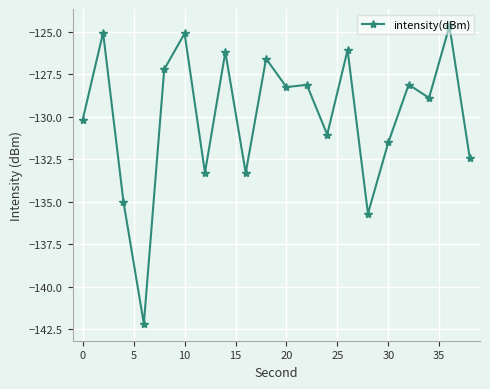

True or false: the data has more than 2 interior local peaks.

True